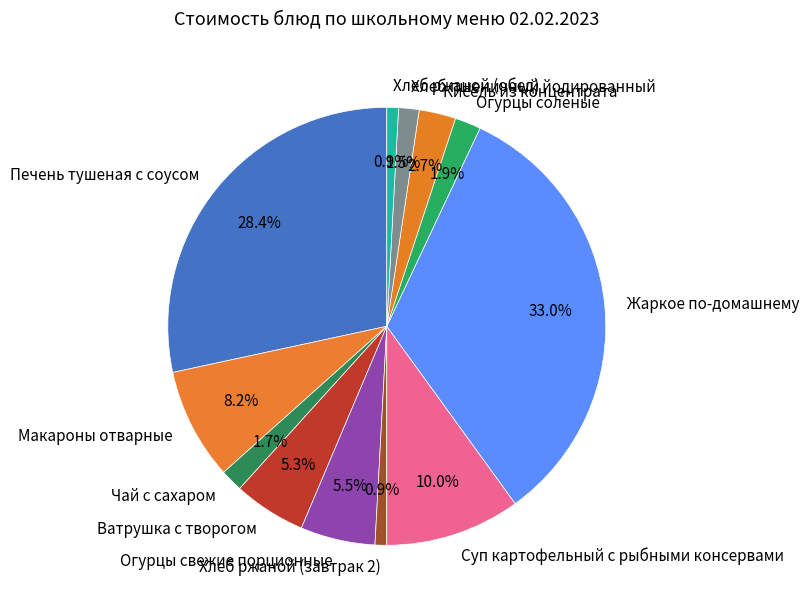

How many slices are in this pie chart?

12